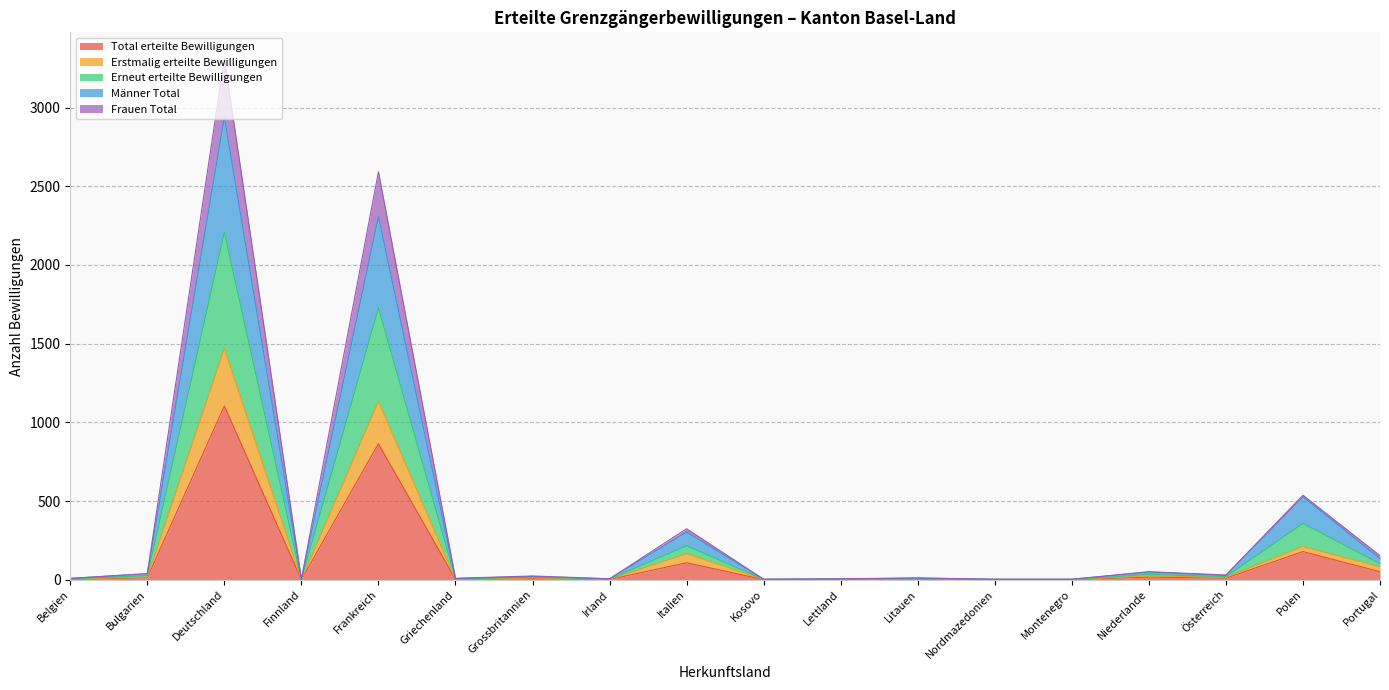

What are all the series names shown in the legend?

Total erteilte Bewilligungen, Erstmalig erteilte Bewilligungen, Erneut erteilte Bewilligungen, Männer Total, Frauen Total